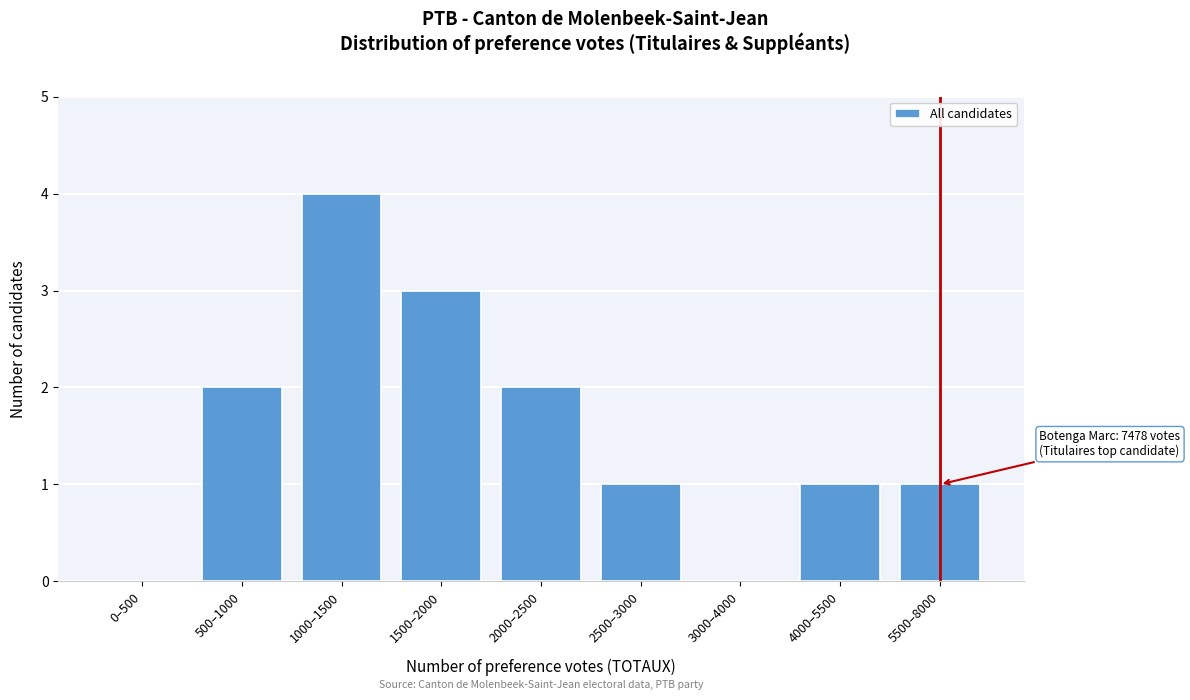

Reading left to right, list all the values displayed in this chart.

0–500=0	500–1000=2	1000–1500=4	1500–2000=3	2000–2500=2	2500–3000=1	3000–4000=0	4000–5500=1	5500–8000=1